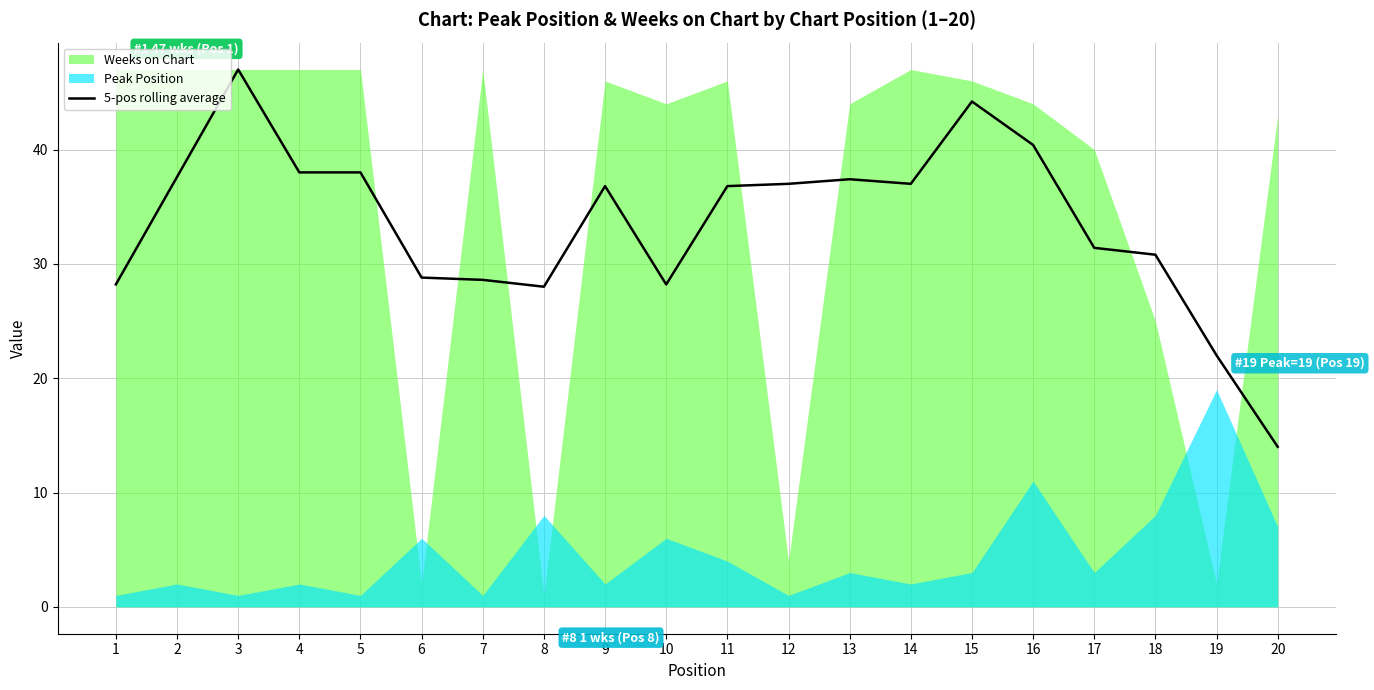

At which label is the value closest to 30?

18